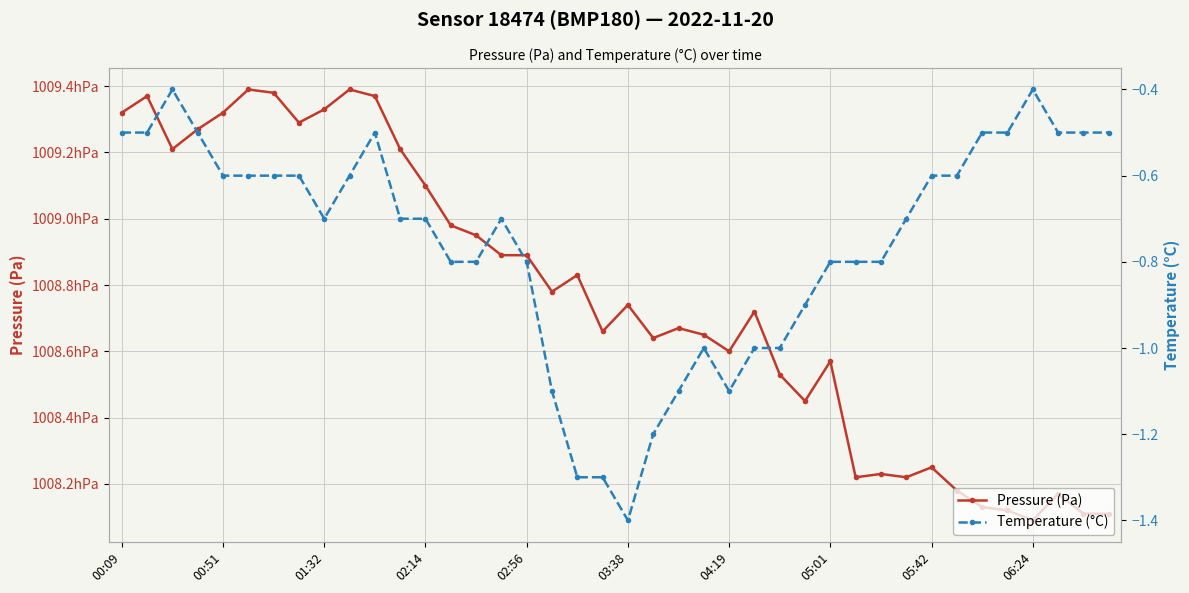

Which series has the largest total across all categories?

Pressure (Pa)